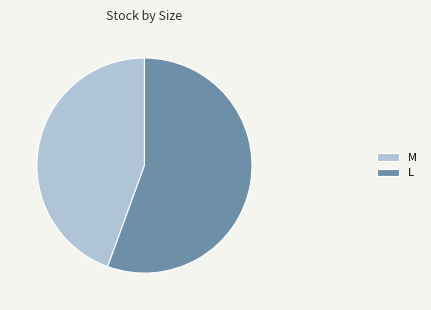

Does L account for over 50% of the chart?

Yes